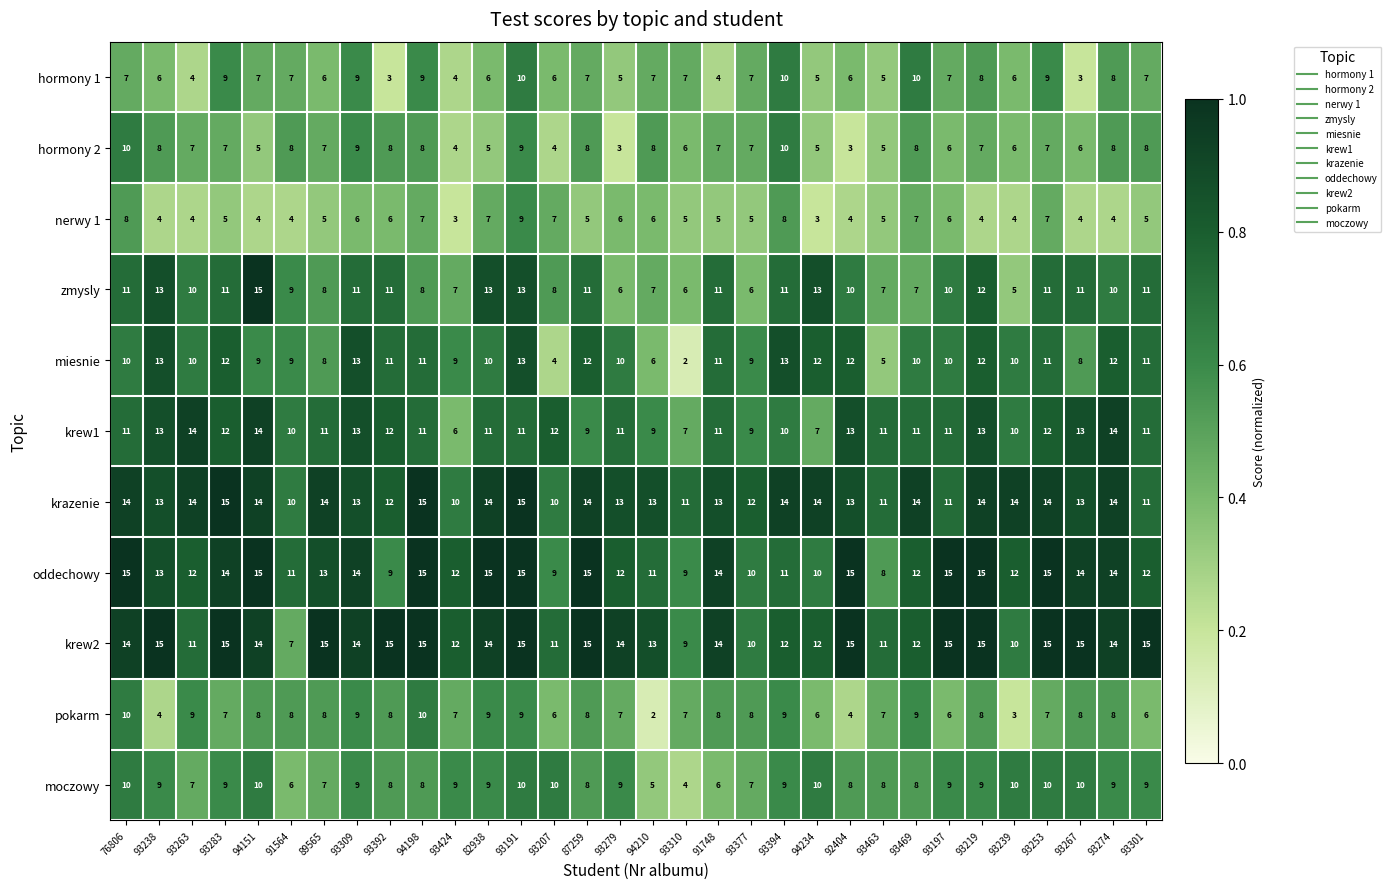

The hormony 2 series shows 8 at 94210. True or false?

True